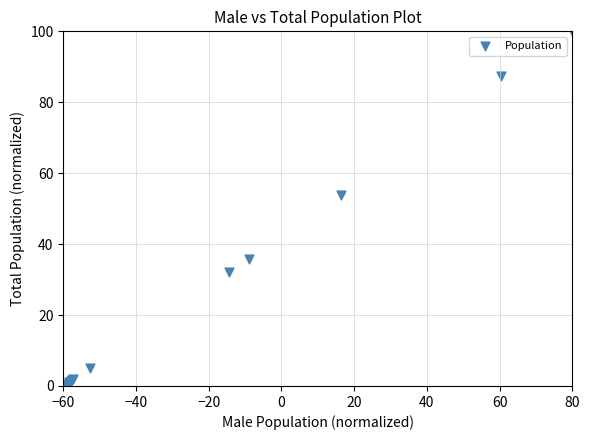

What Y value in the scatter plot is closest to 50?

53.8